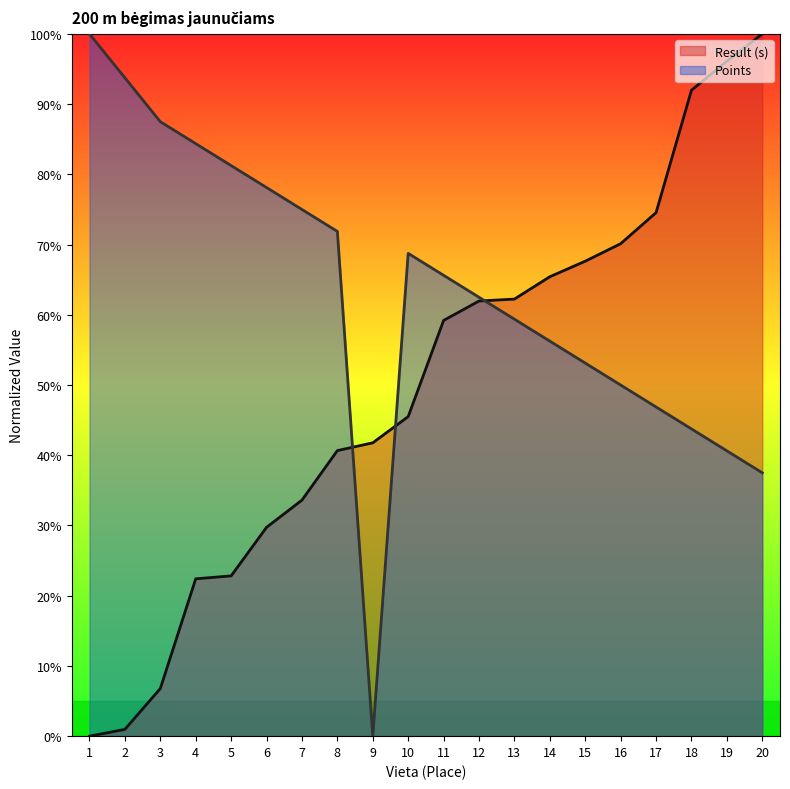

How many interior local peaks does the Points series have?

1